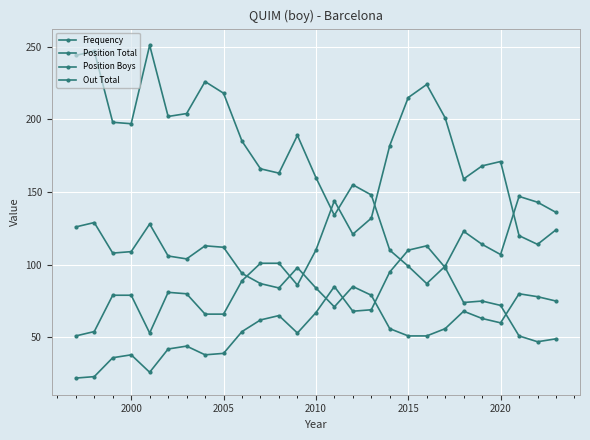

How many data points does each series have?

27